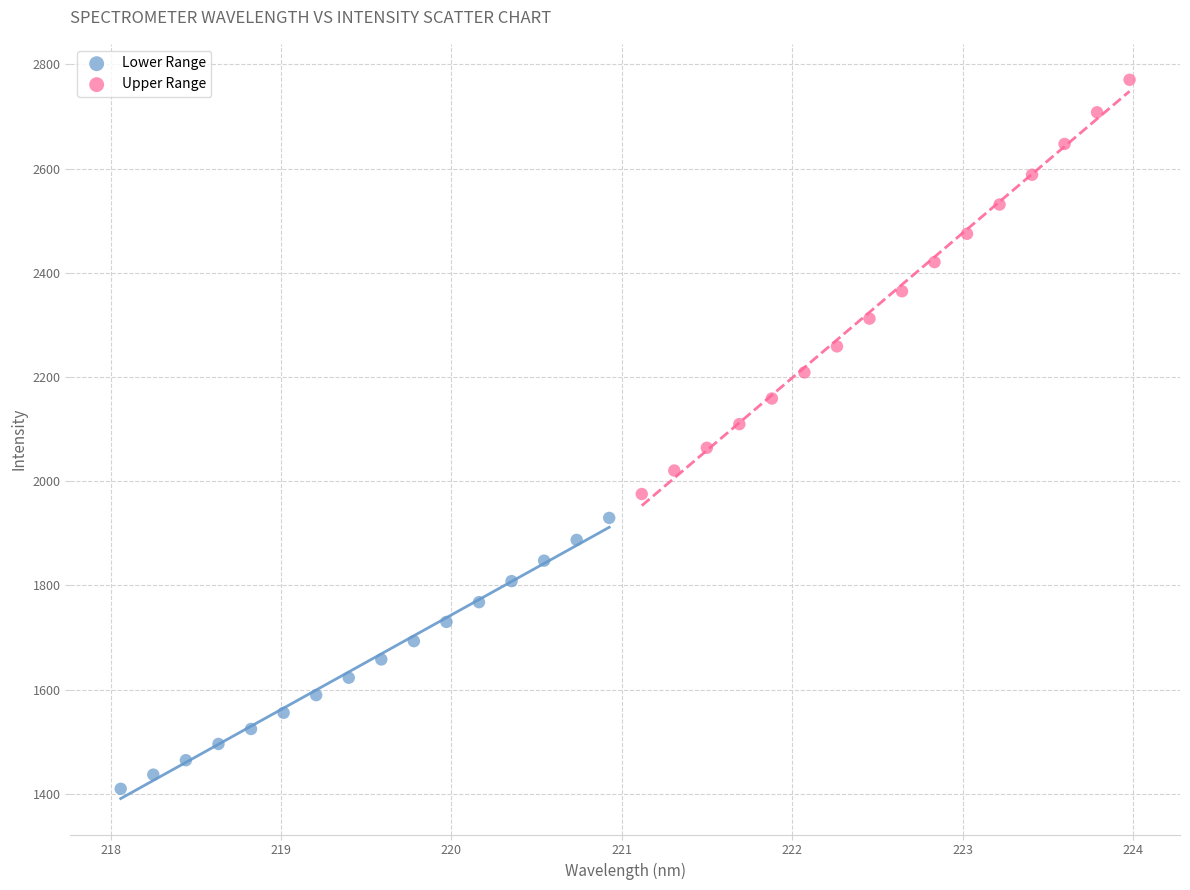

Which series contains the highest Y value?

Upper Range